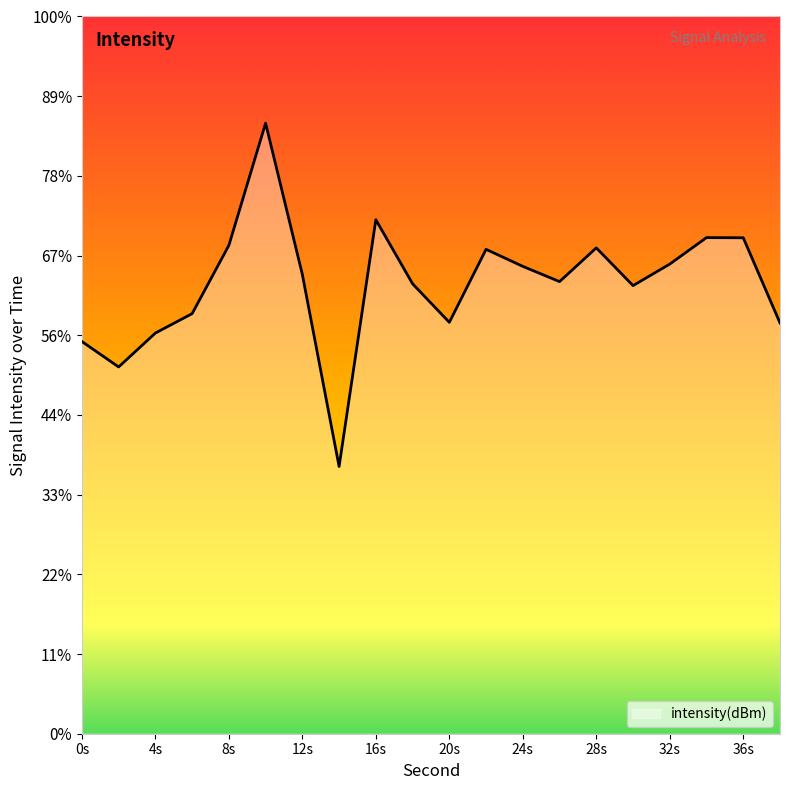

Does the chart display data point markers on the line(s)?

No